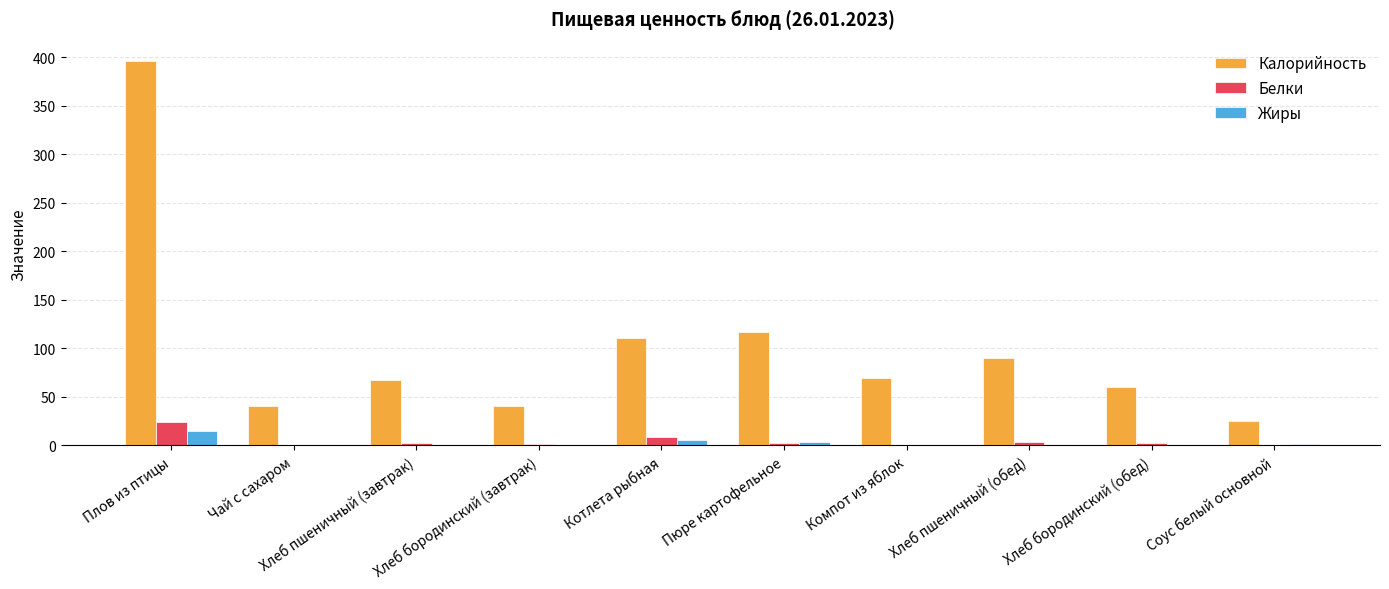

Which series has the largest total across all categories?

Калорийность